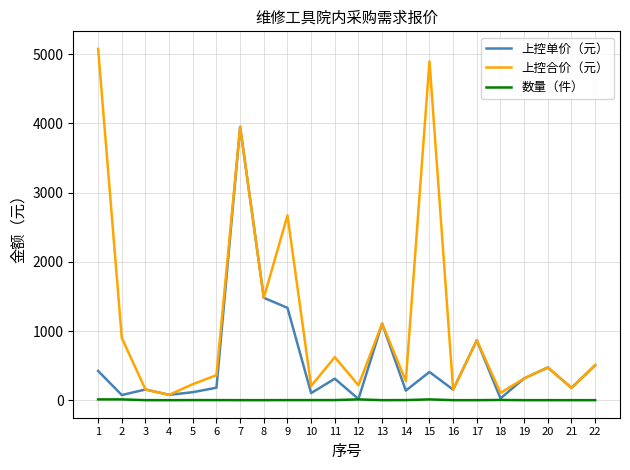

At which category is the sum across all series the highest?

7